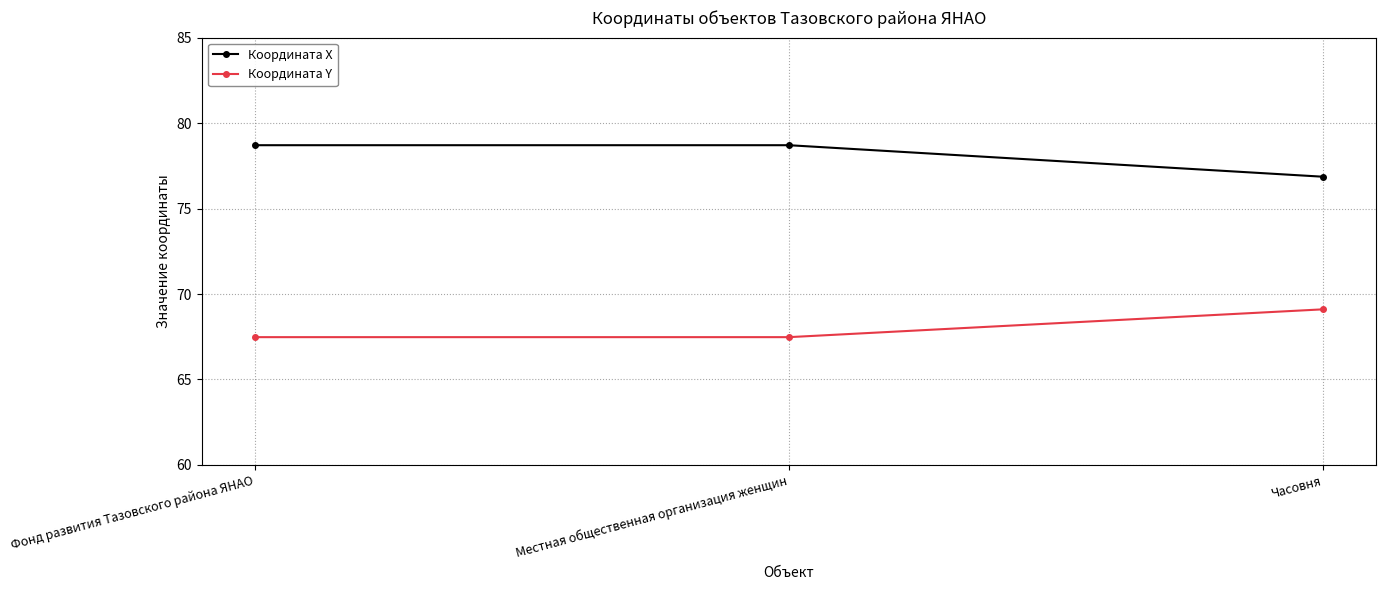

Count the number of data series in this chart.

2